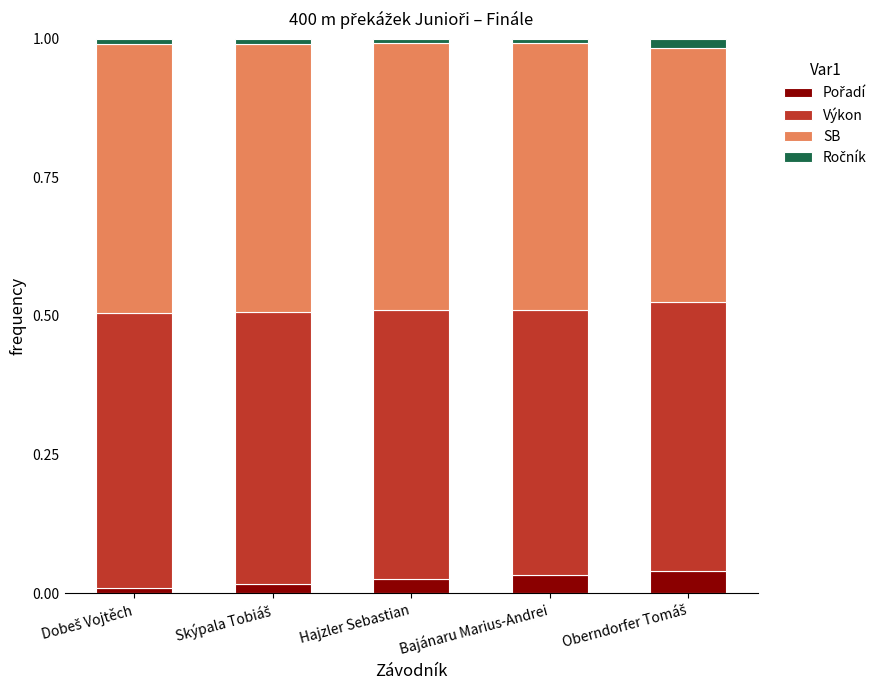

How many series are shown in this chart?

4